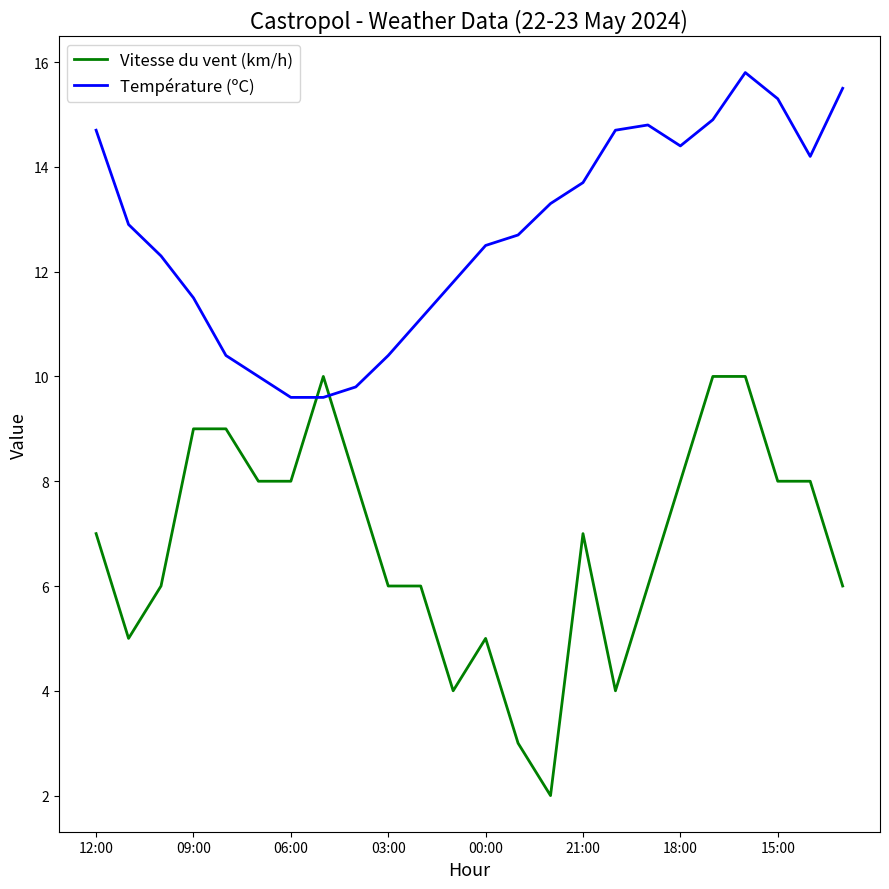

Reading left to right, what are all the values shown in this chart?

Vitesse du vent (km/h): 7.0	5.0	6.0	9.0	9.0	8.0	8.0	10.0	8.0	6.0	6.0	4.0	5.0	3.0	2.0	7.0	4.0	6.0	8.0	10.0	10.0	8.0	8.0	6.0
Température (ºC): 14.7	12.9	12.3	11.5	10.4	10.0	9.6	9.6	9.8	10.4	11.1	11.8	12.5	12.7	13.3	13.7	14.7	14.8	14.4	14.9	15.8	15.3	14.2	15.5